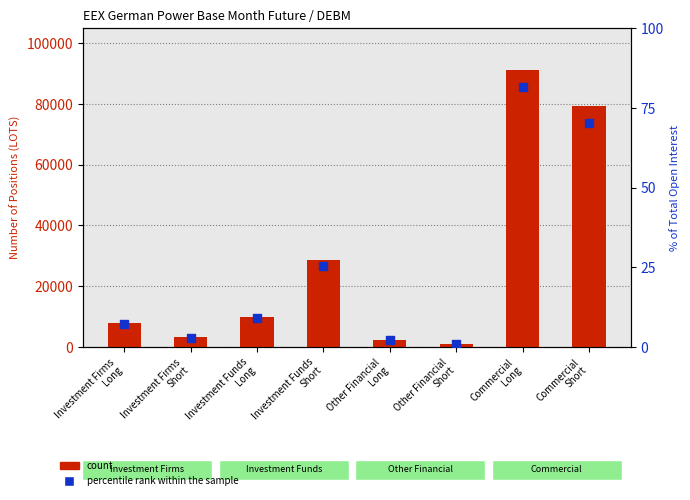

At which category is the sum across all series the highest?

Commercial
Long